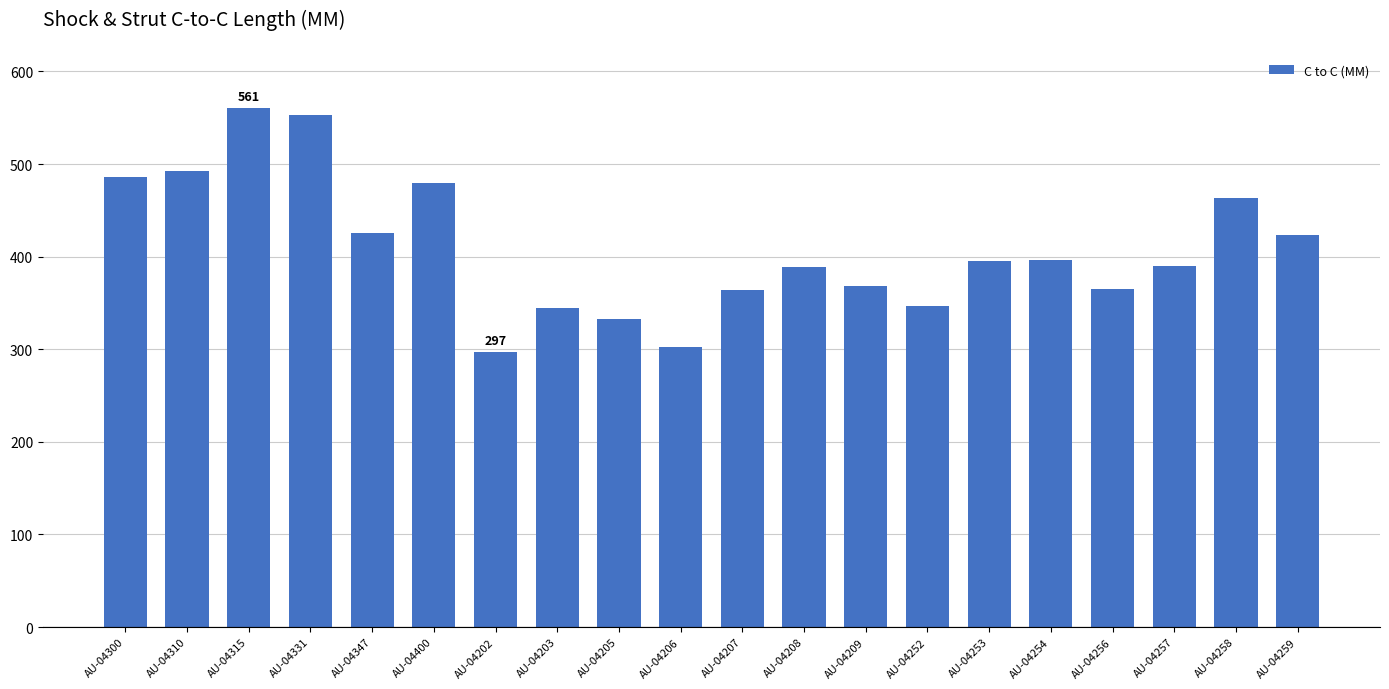

The chart shows a value of 199 at AU-04252. True or false?

False